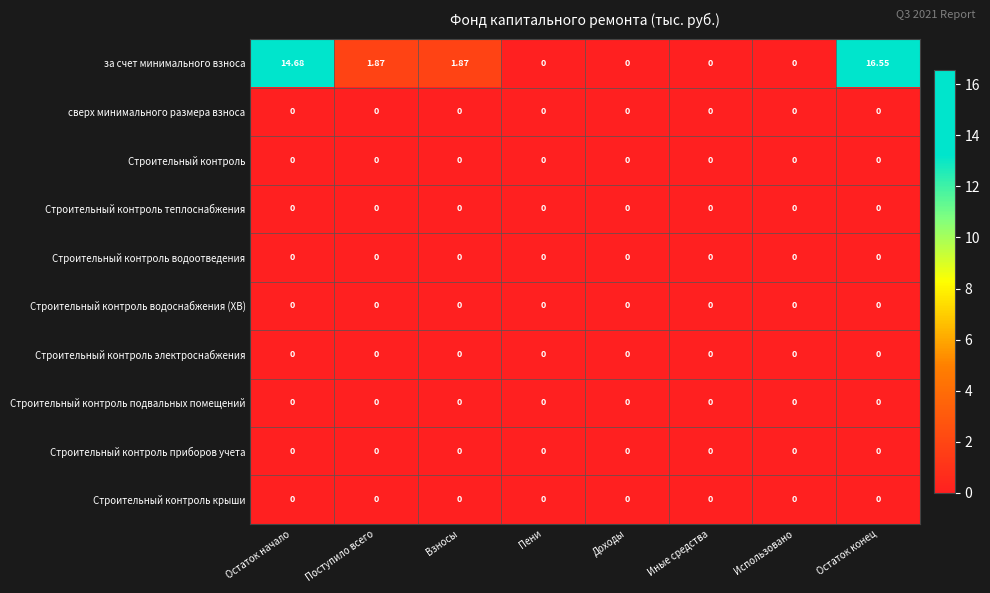

Which category has the highest value across all series?

Остаток конец